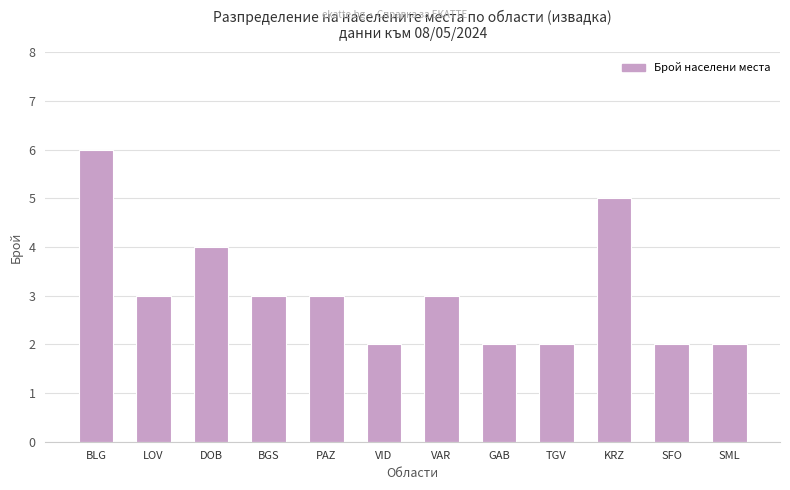

Between PAZ and GAB, which is larger?

PAZ